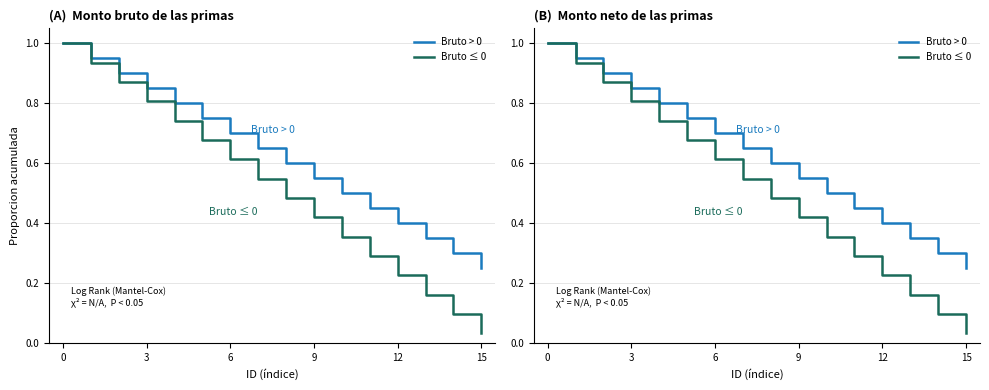

The value of Bruto > 0 at 3 is 0.6. True or false?

False